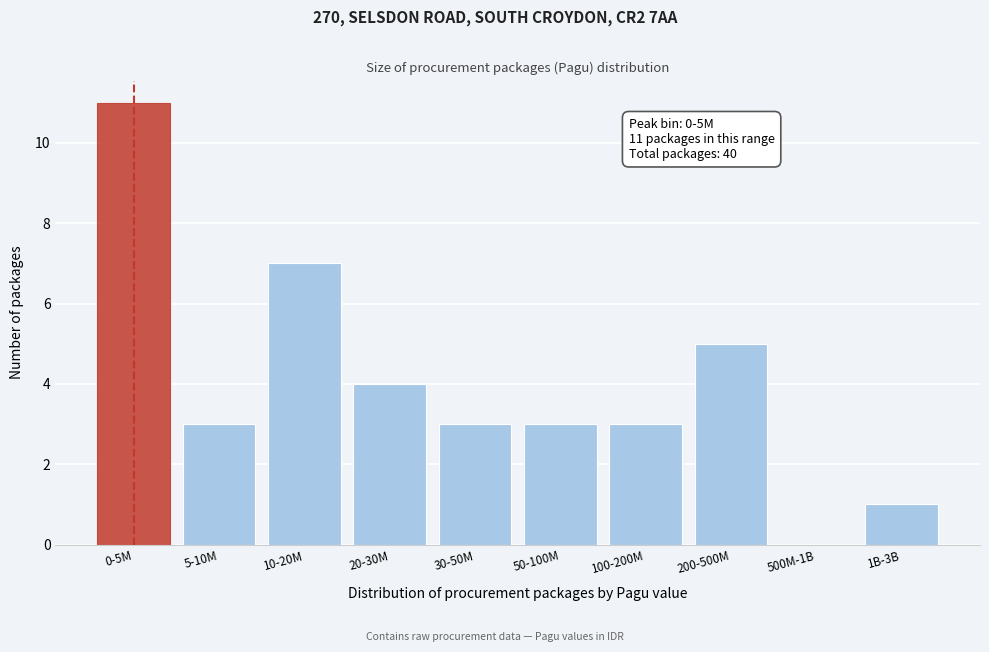

Reading left to right, list all the values displayed in this chart.

0-5M=11	5-10M=3	10-20M=7	20-30M=4	30-50M=3	50-100M=3	100-200M=3	200-500M=5	500M-1B=0	1B-3B=1